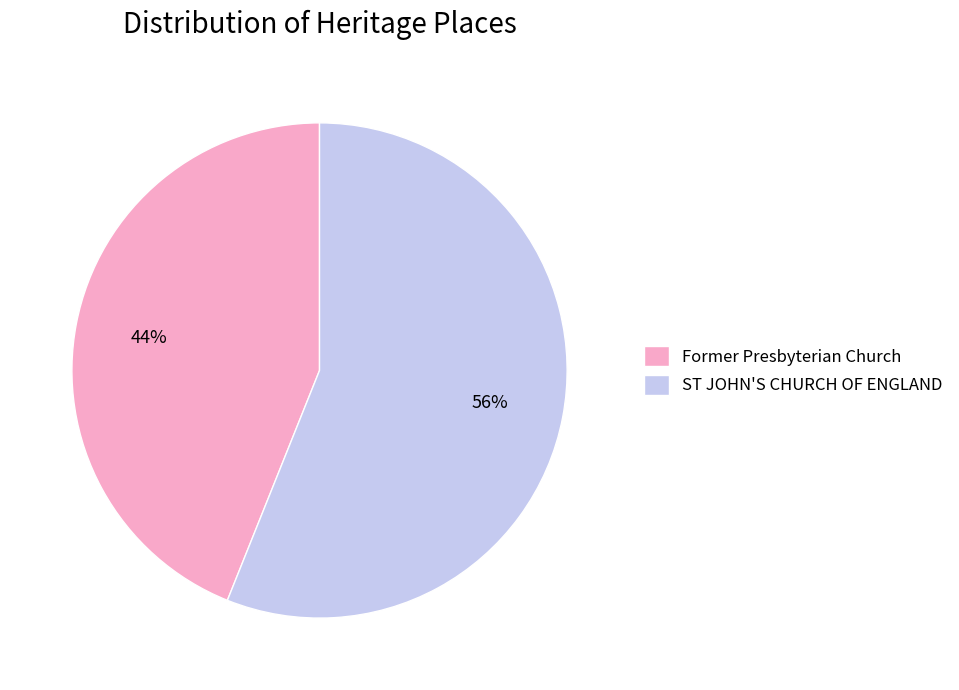

Rank the categories by value from highest to lowest.

ST JOHN'S CHURCH OF ENGLAND, Former Presbyterian Church